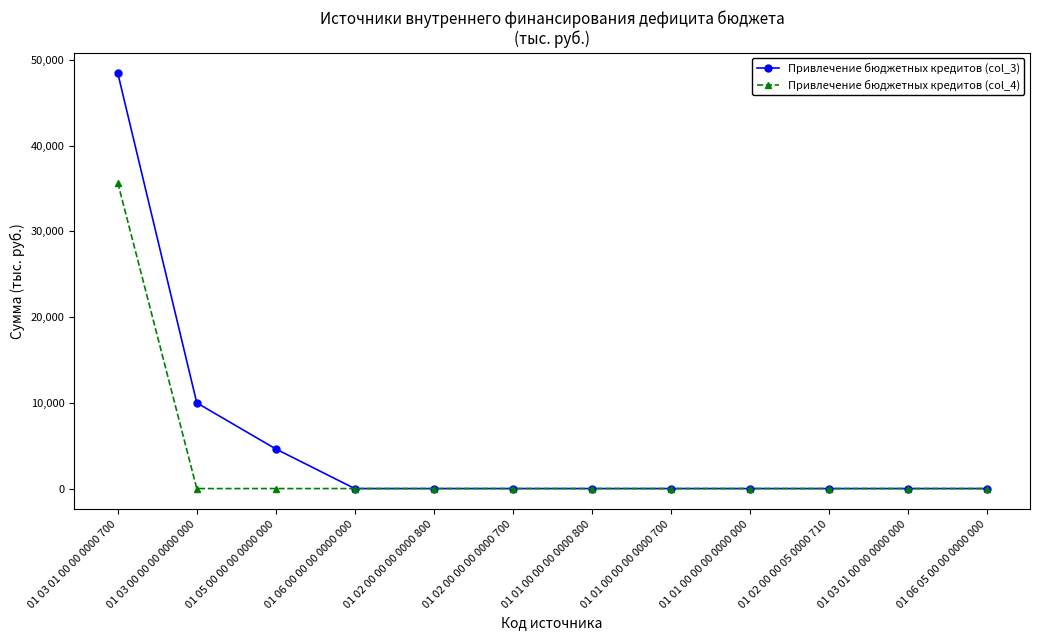

Which series has the widest spread of values?

Привлечение бюджетных кредитов (col_3)